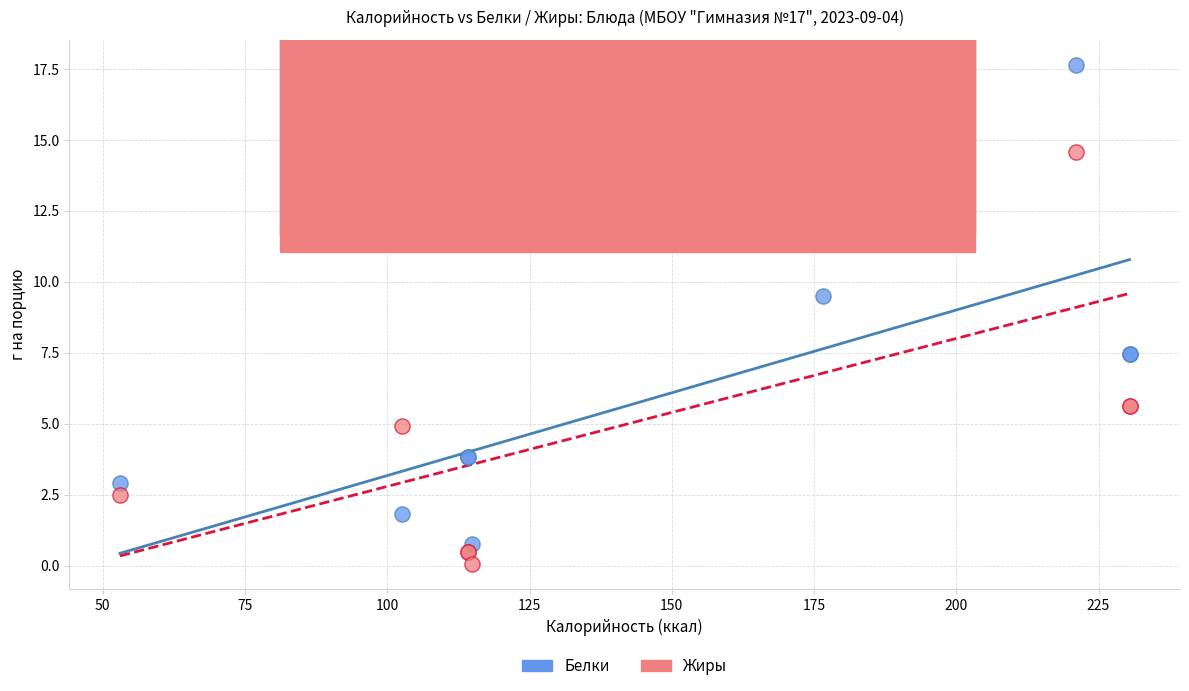

In the Белки series, what Y value is closest to 9?

9.5